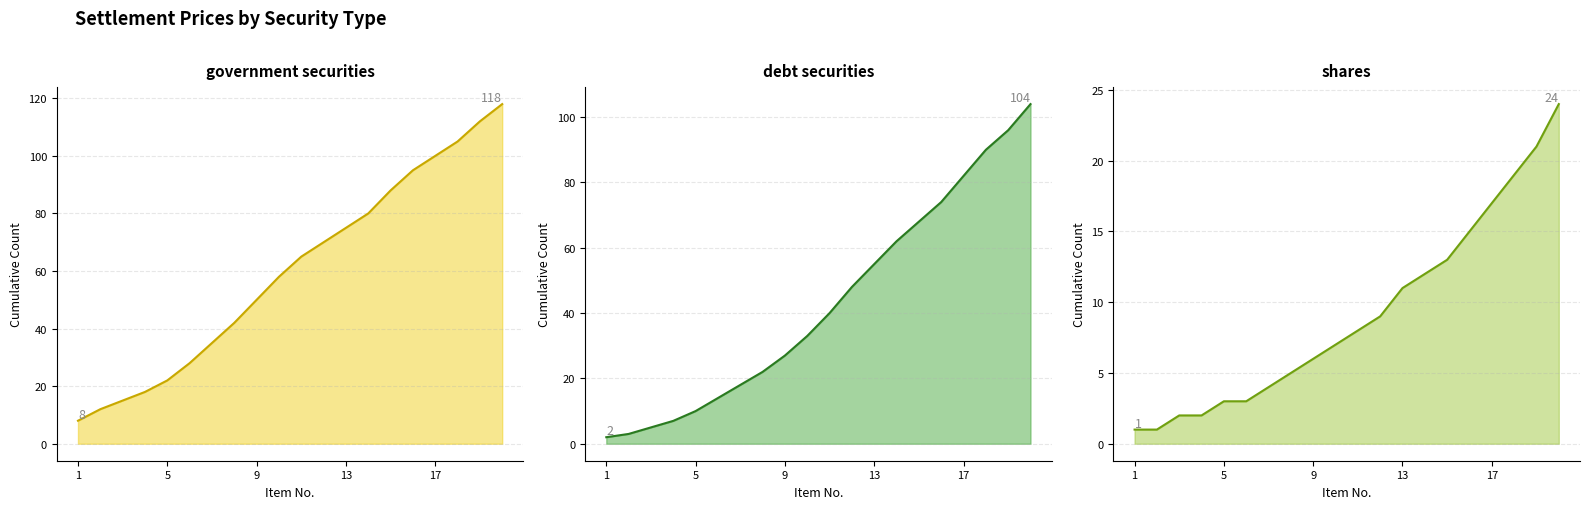

What are all the series names shown in the legend?

government securities, debt securities, shares